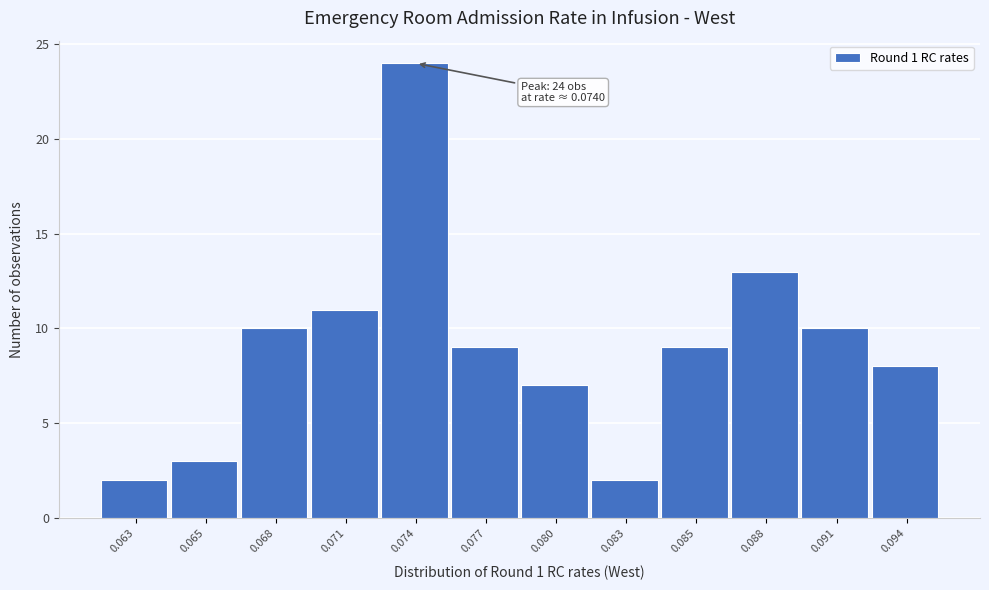

Reading left to right, extract all data points from this chart.

0.063=2	0.065=3	0.068=10	0.071=11	0.074=24	0.077=9	0.080=7	0.083=2	0.085=9	0.088=13	0.091=10	0.094=8